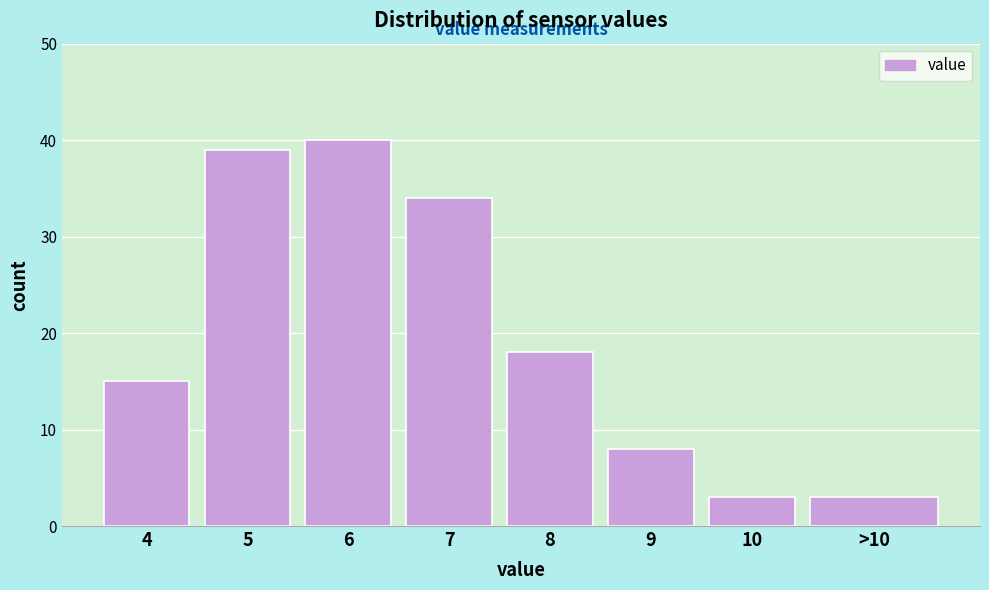

Reading right to left, list all the values displayed in this chart.

3	3	8	18	34	40	39	15